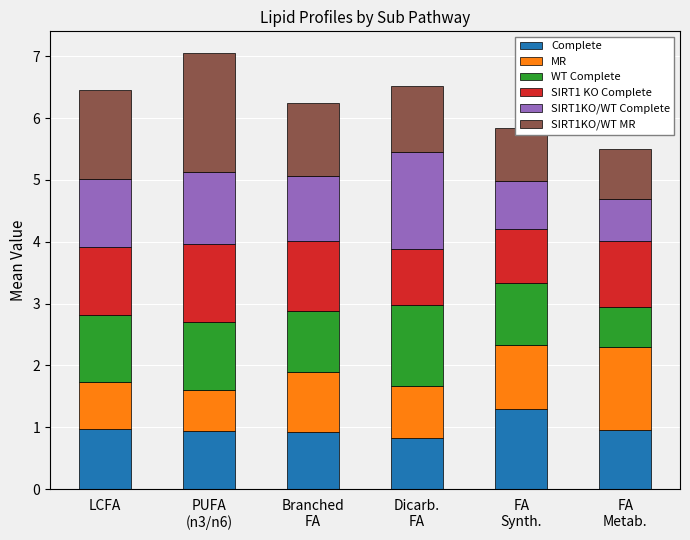

What is the maximum value for Complete?

1.3